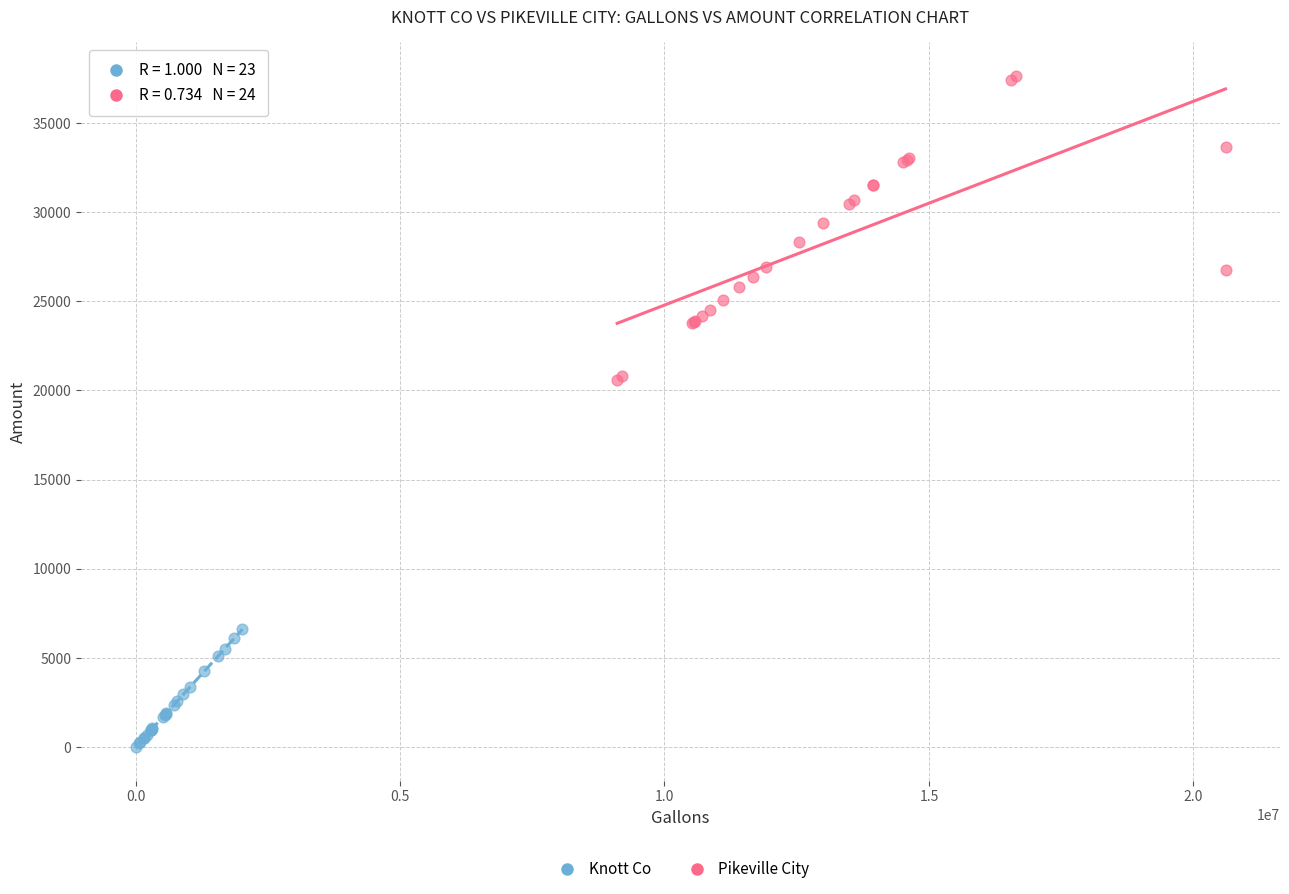

Which series reaches the maximum Y coordinate?

Pikeville City